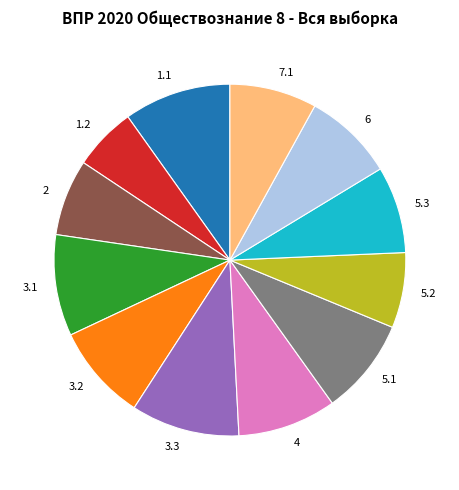

The 4 slice represents 21% of the pie. True or false?

False